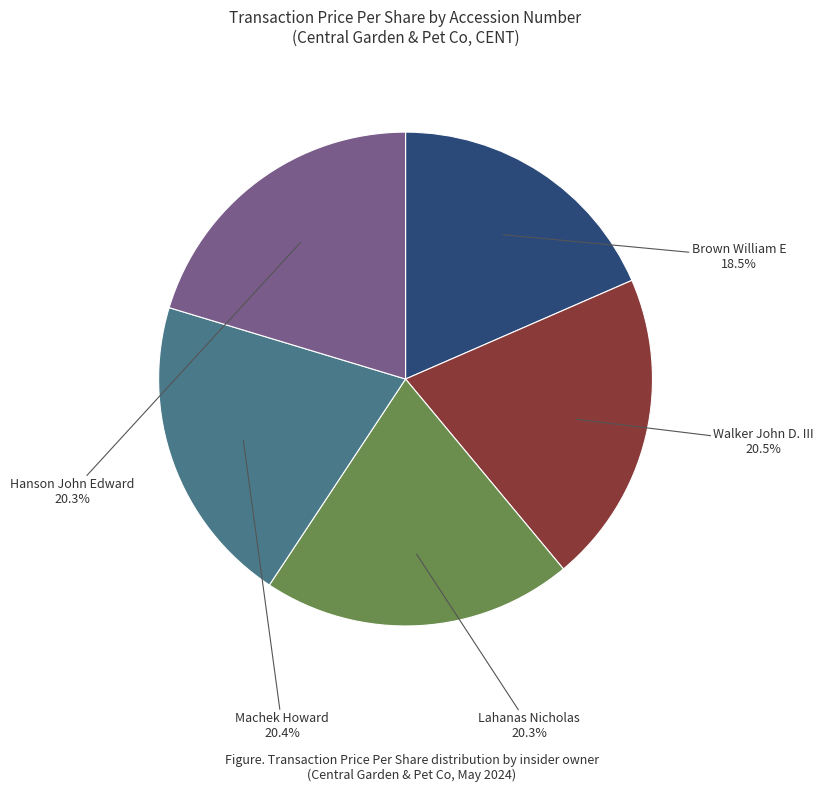

Does any single category account for the majority?

No